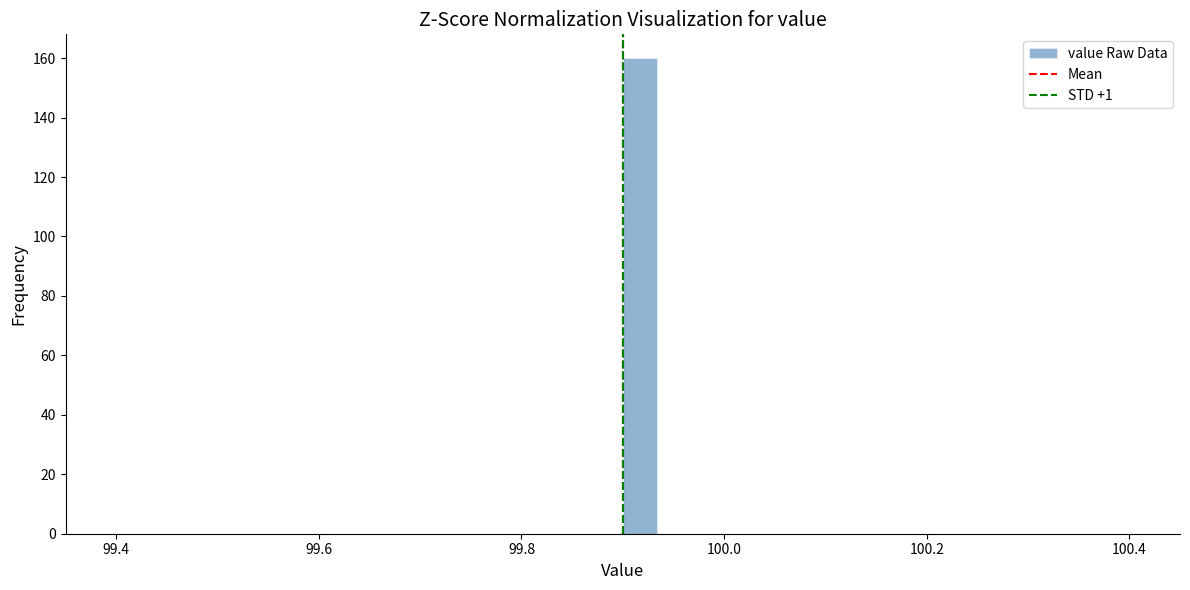

Read against the x-axis, roughly where is the centre of the tallest bar?

99.92